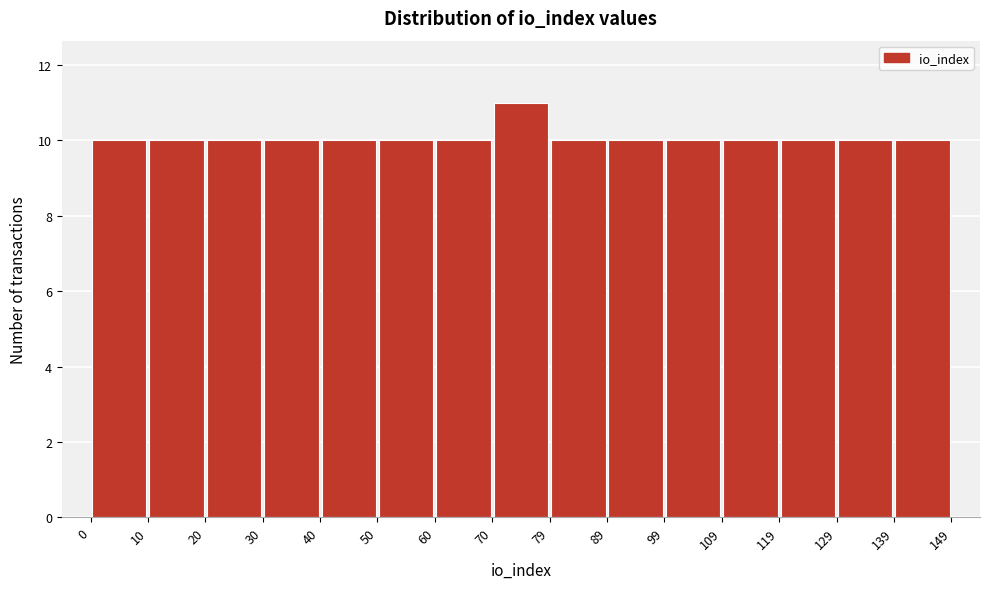

Reading left to right, list every bar in this chart as the range it spans on the x-axis followed by its height. The values are not printed on the chart, so give them approximately, as read against the axis.

0 to 10: 10
10 to 20: 10
20 to 30: 10
30 to 40: 10
40 to 50: 10
50 to 60: 10
60 to 70: 10
70 to 79: 11
79 to 89: 10
89 to 99: 10
99 to 109: 10
109 to 119: 10
119 to 129: 10
129 to 139: 10
139 to 149: 10